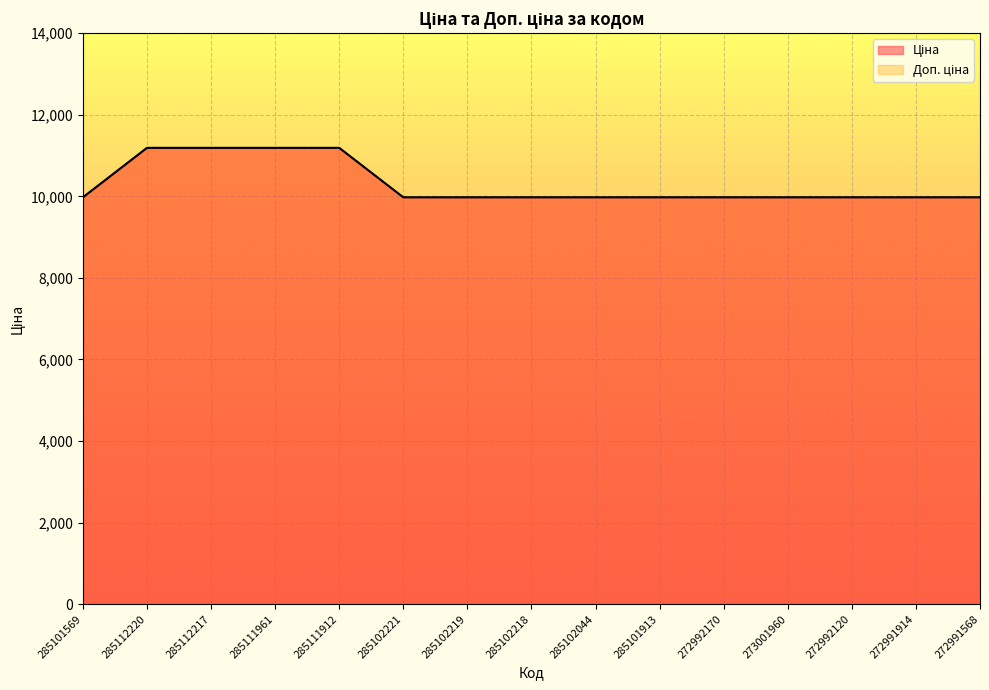

What is the sum of the Доп. ціна values at 285111912 and 285102044?

21163.2